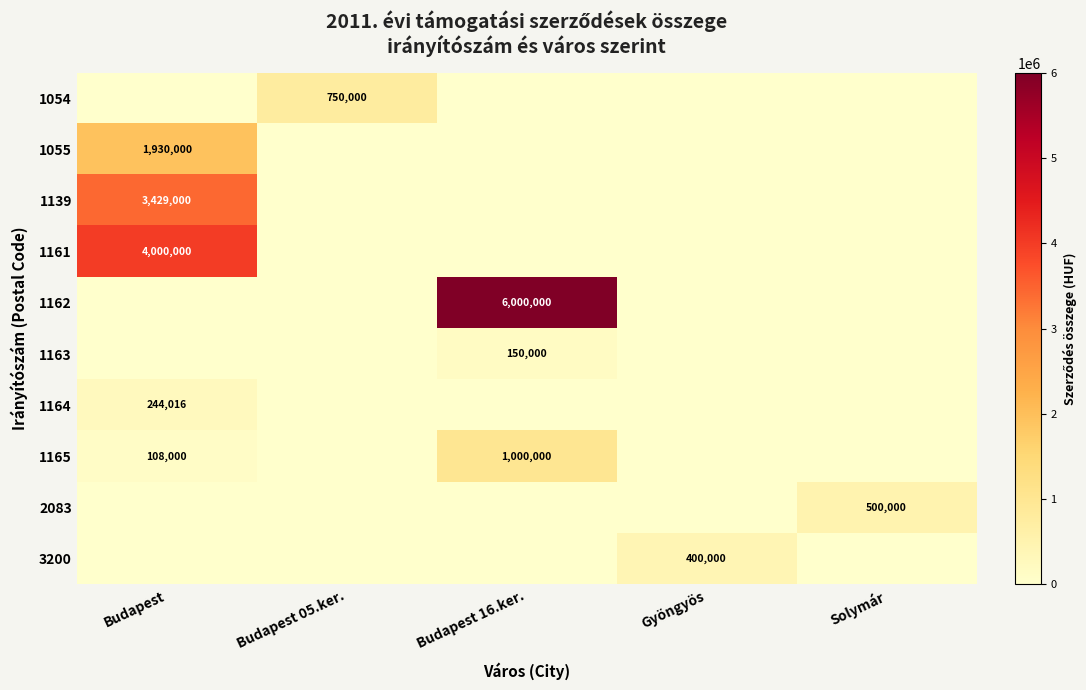

List the series in order of their peak value, lowest first.

1163, 1164, 3200, 2083, 1054, 1165, 1055, 1139, 1161, 1162